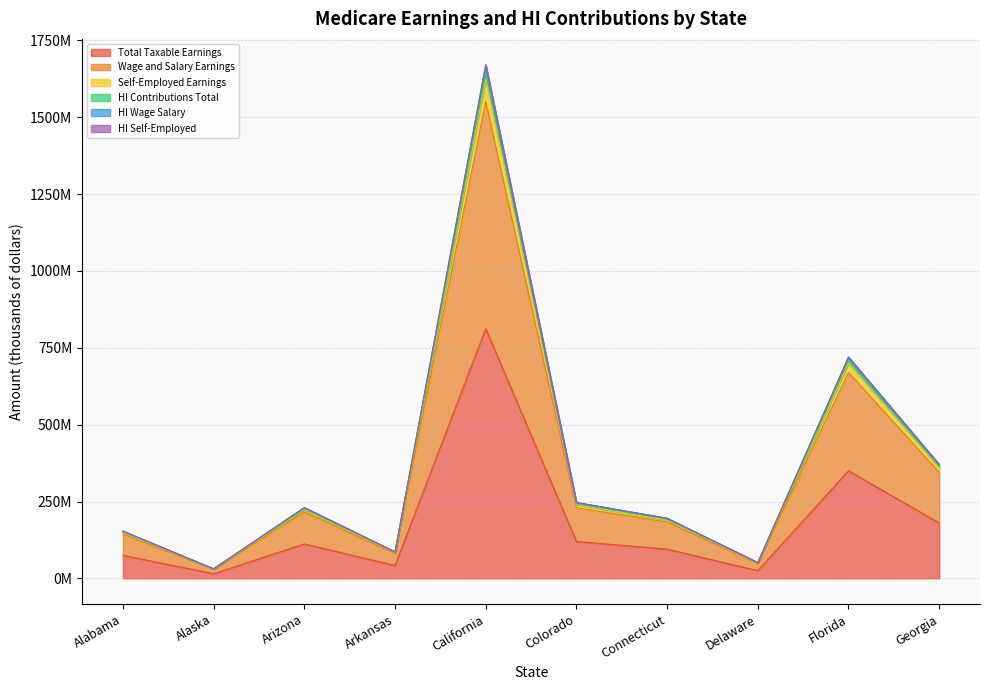

True or false: Self-Employed Earnings and Total Taxable Earnings cross at least once.

False